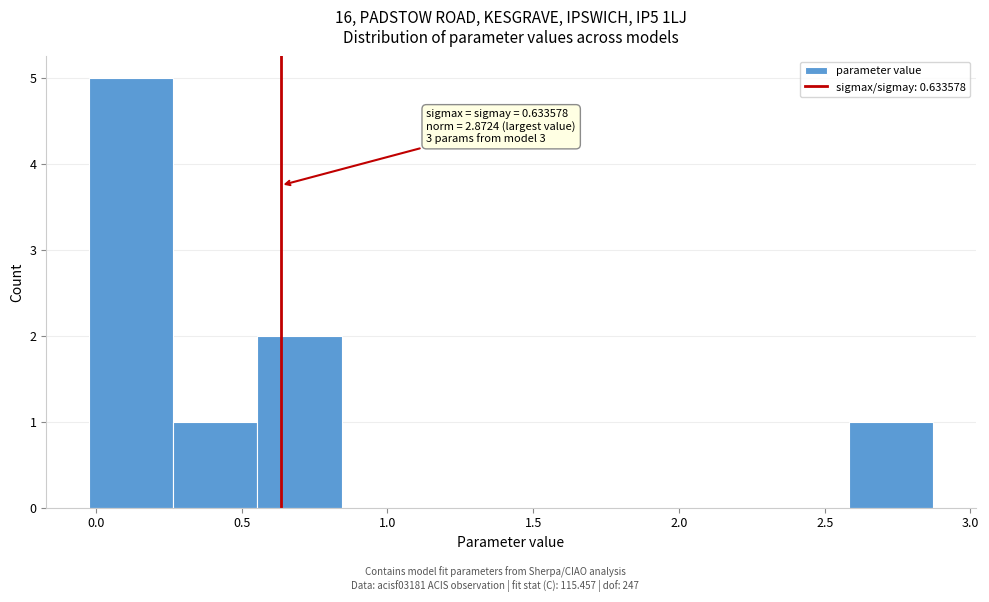

Over which range of the x-axis is the bar tallest?

-0.05 to 0.25